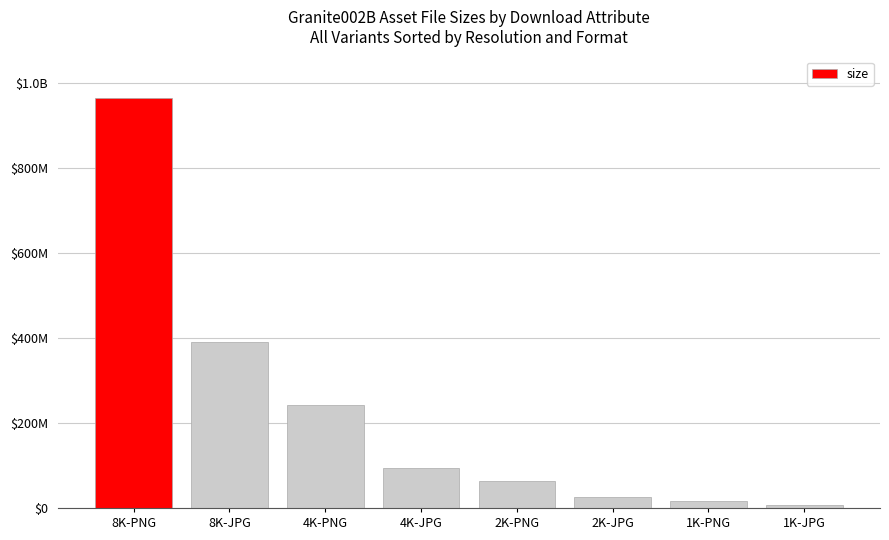

Reading left to right, what are all the values shown in this chart?

8K-PNG=965870971	8K-JPG=390104821	4K-PNG=242889634	4K-JPG=94648249	2K-PNG=63456520	2K-JPG=25621410	1K-PNG=17445202	1K-JPG=7631781